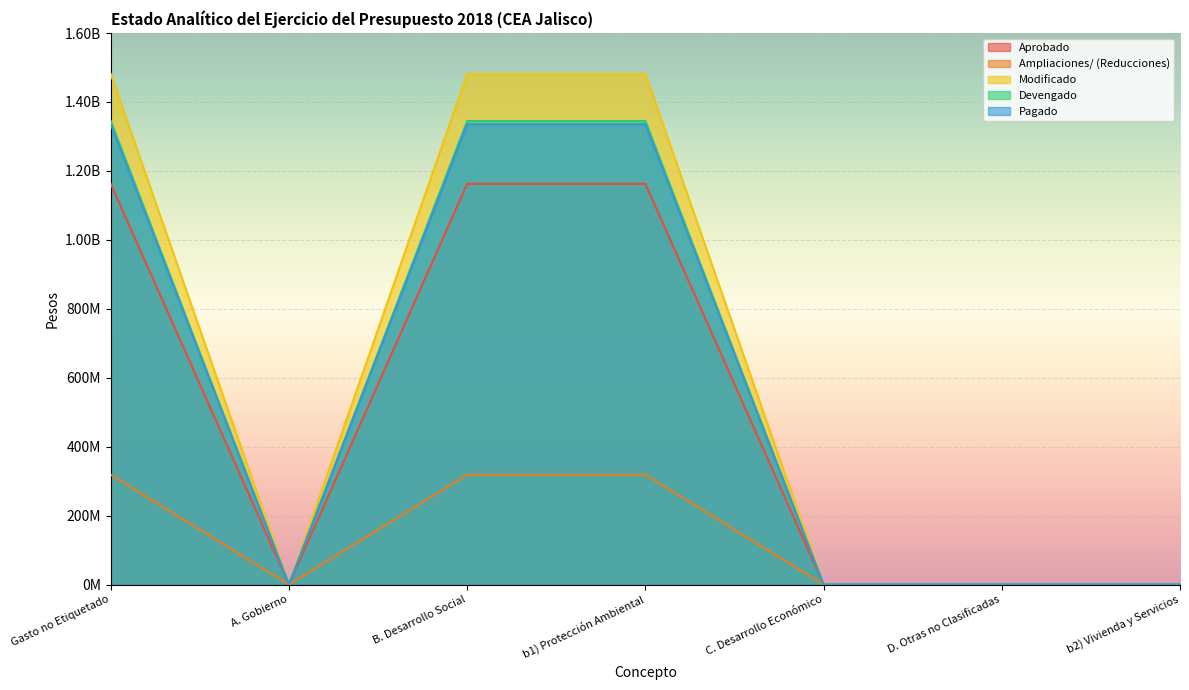

Does the chart display data point markers on the line(s)?

No